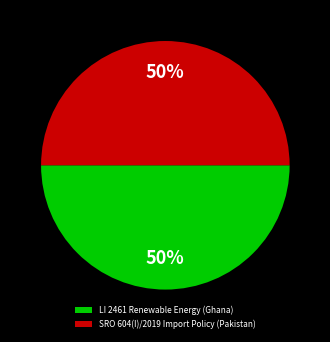

What is the ratio of the value at SRO 604(I)/2019 Import Policy (Pakistan) to the value at LI 2461 Renewable Energy (Ghana)?

1.0